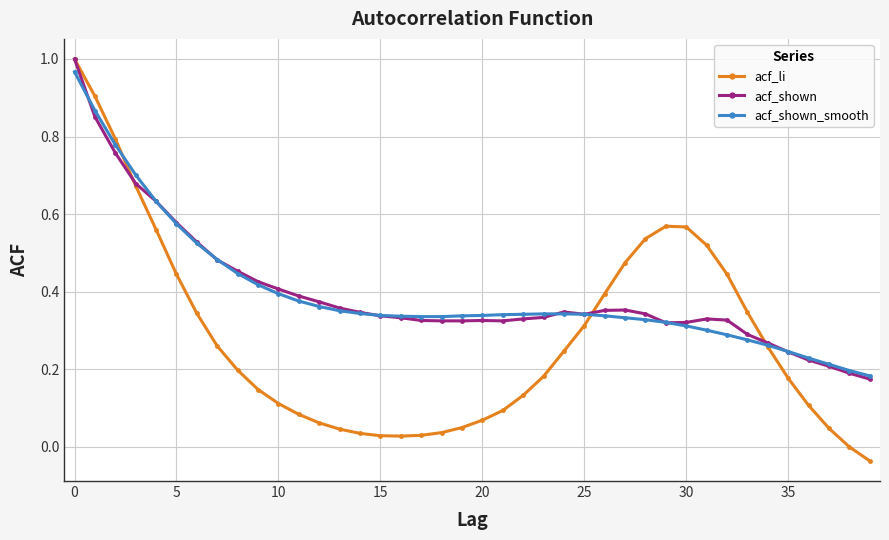

Which series has the largest range (max minus min)?

acf_li